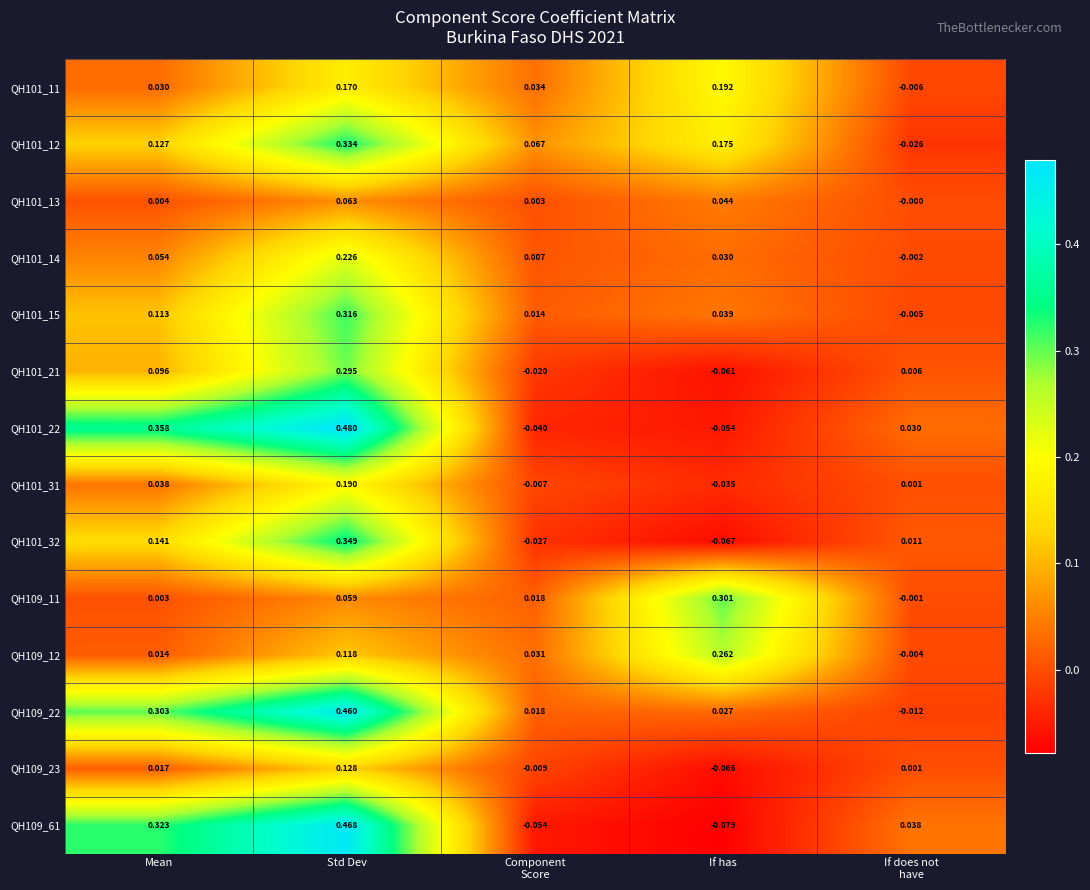

At which category is the sum across all series the highest?

Std Dev